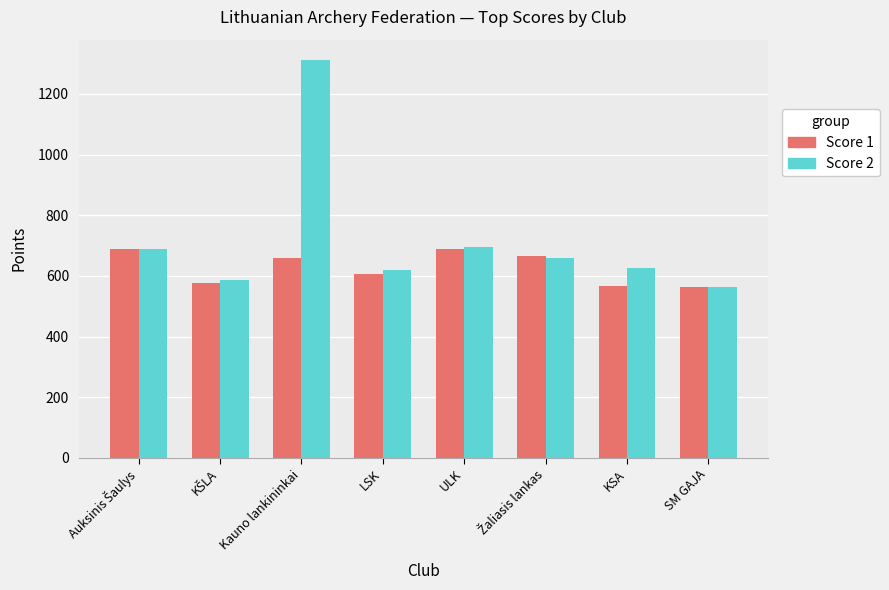

Where is Score 1 nearest to the value 627?

LSK